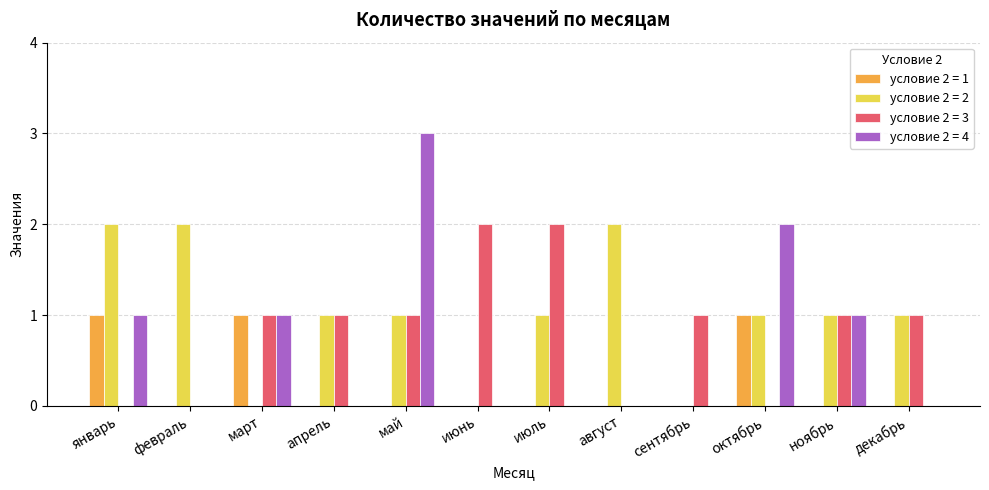

The условие 2 = 2 series shows 1 at май. True or false?

True